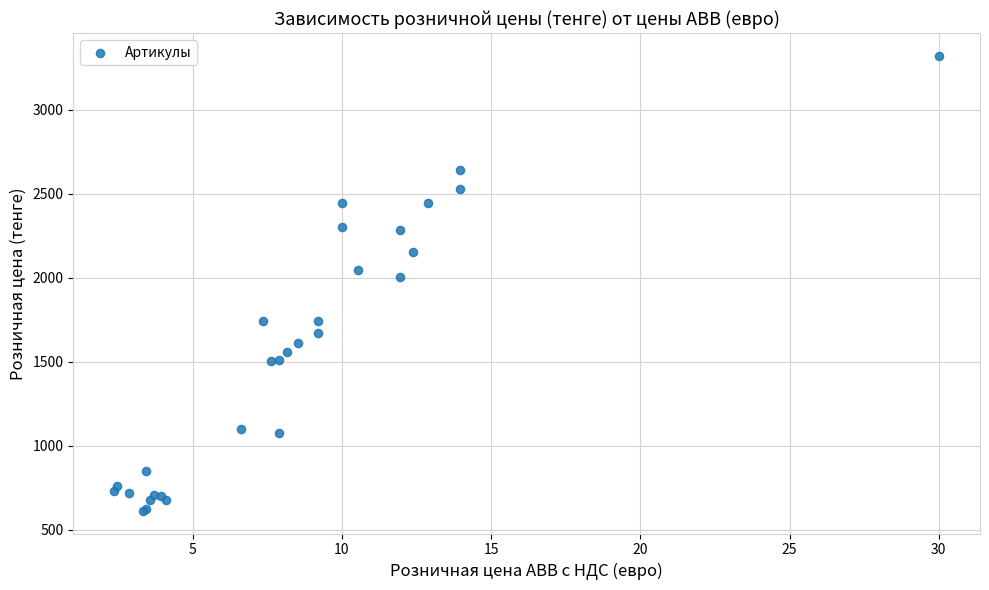

What Y value in the scatter plot is closest to 1967?

2002